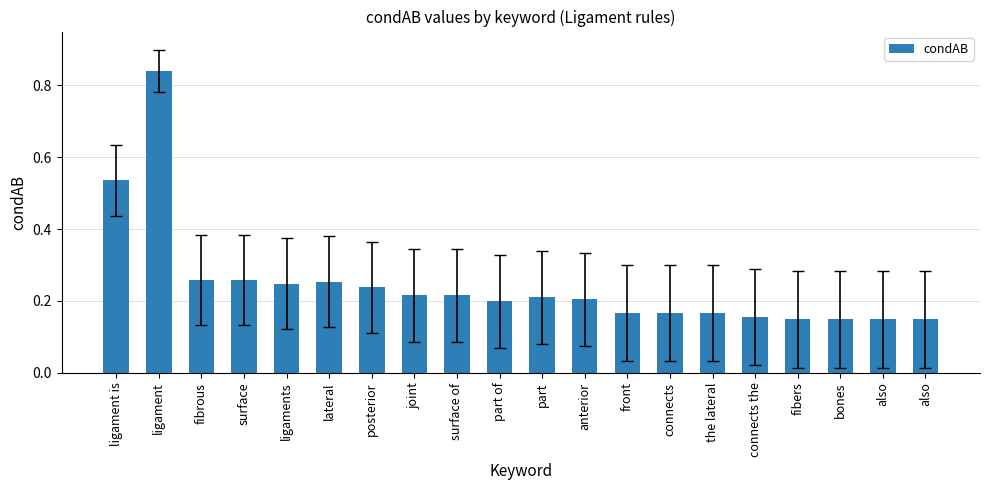

What is the change in value from ligaments to also?

-0.1